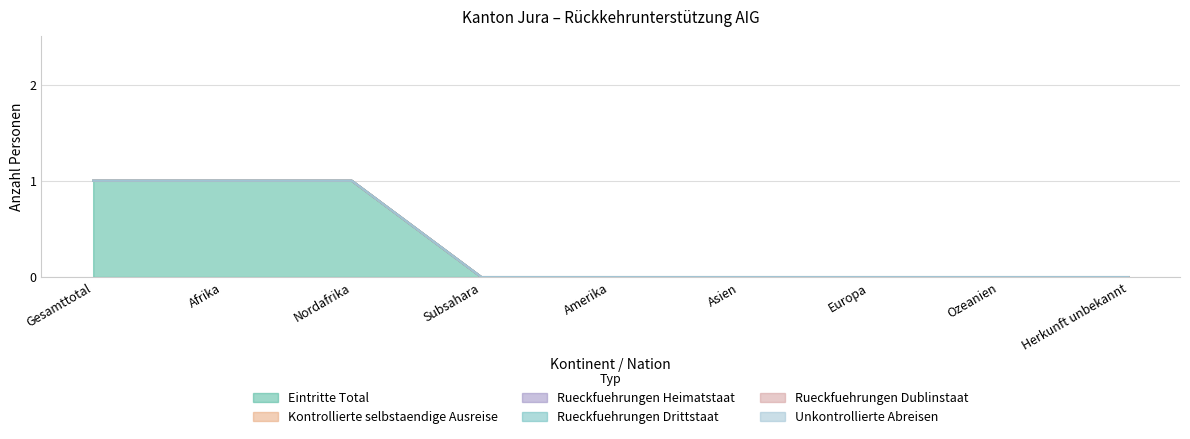

Which series changed the most between Gesamttotal and Amerika?

Eintritte Total